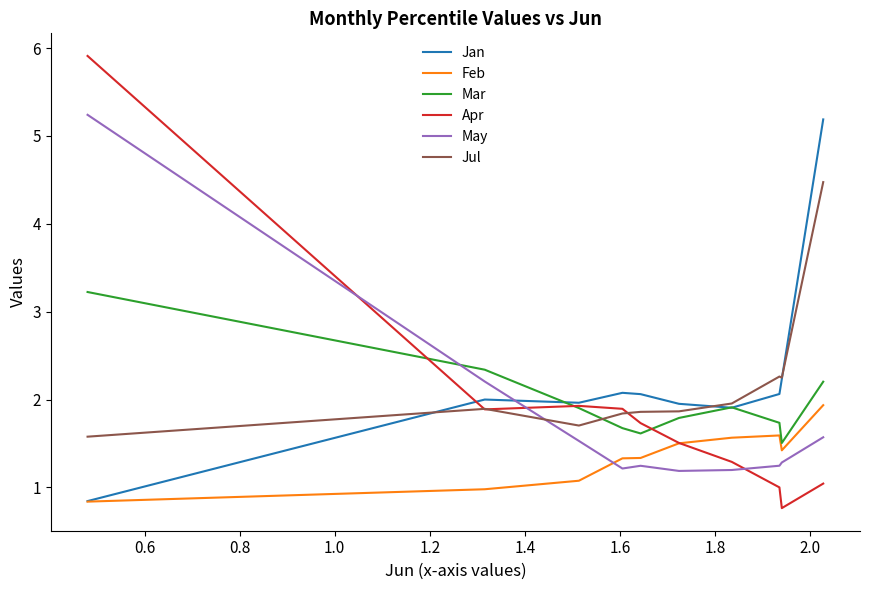

How many values in the Apr series are below 1?

2